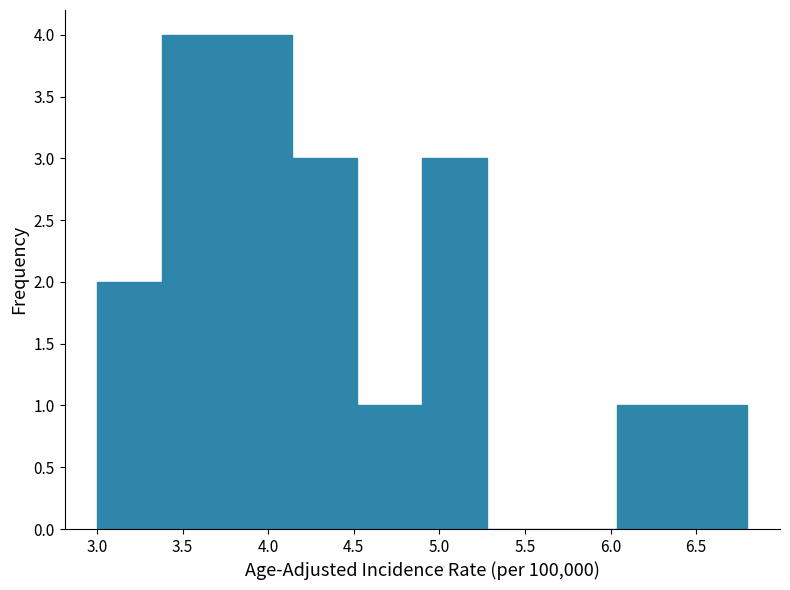

What is the height of the bar covering 4.90 to 5.28 on the x-axis? Neither the bar edges nor the heights are printed on the chart, so give them approximately, as read against the axes.

3